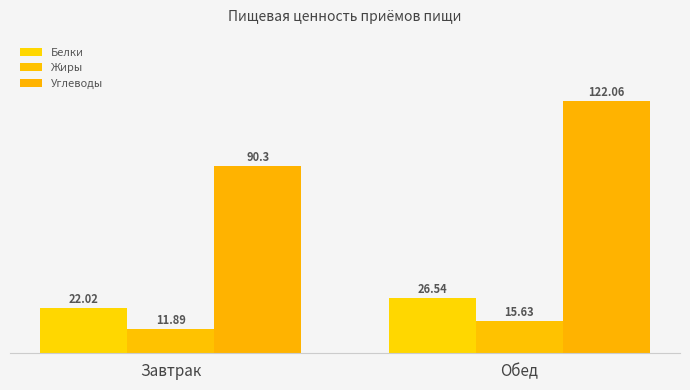

How many values in the Углеводы series are below 122?

1